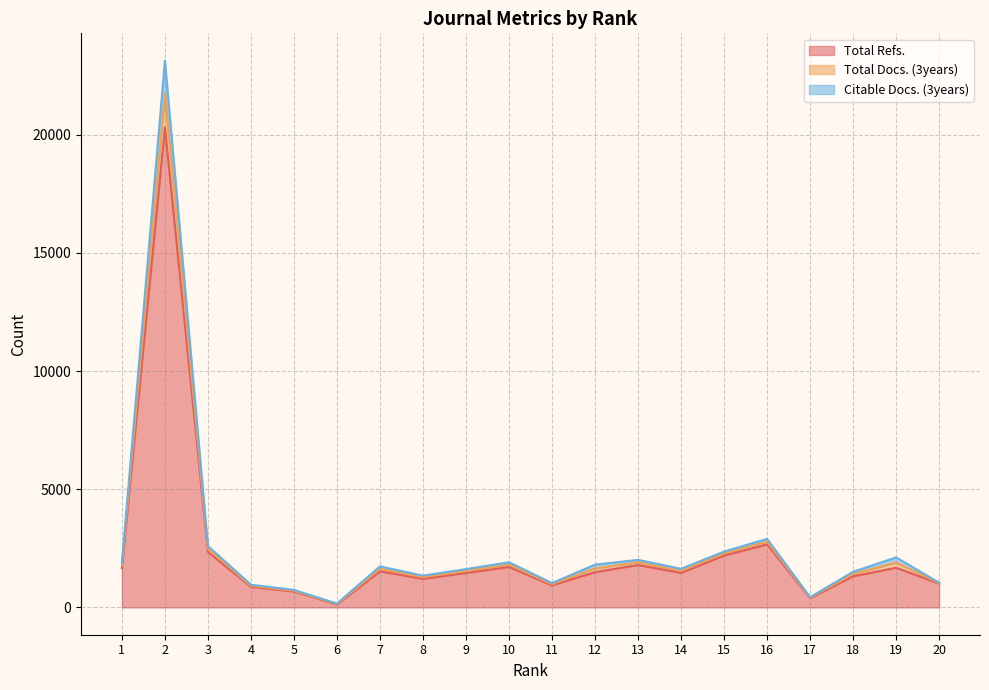

True or false: Total Refs. and Total Docs. (3years) cross at least once.

False